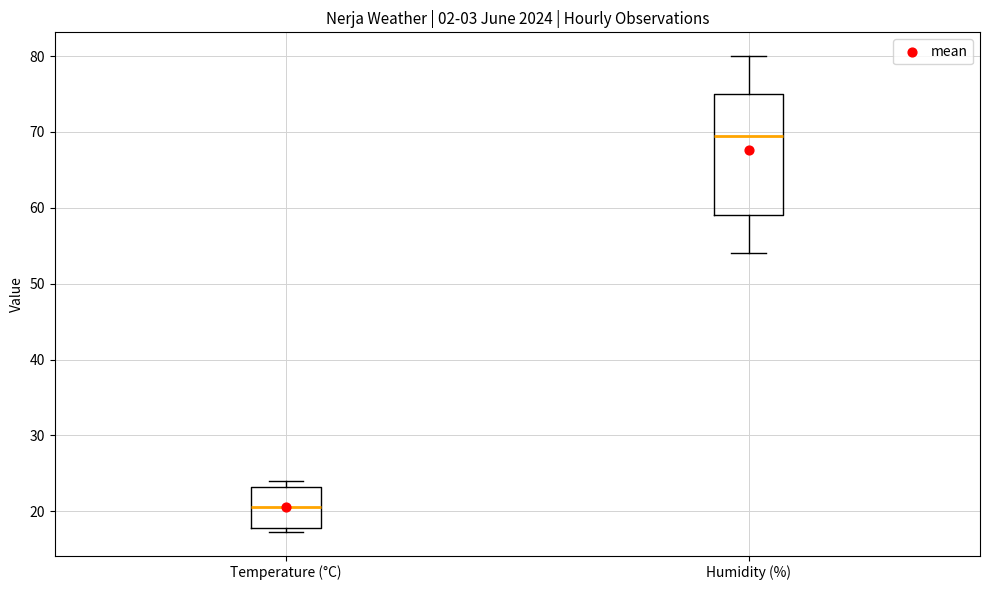

Reading left to right, transcribe this box plot: for each box, give where its median line is, the range the box spans, and where its two whiskers end, as read against the y-axis. The values are not printed on the chart, so give them approximately, as read against the axis.

Temperature (°C): median 21, box 18 to 23, whiskers 17 to 24
Humidity (%): median 70, box 59 to 75, whiskers 54 to 80